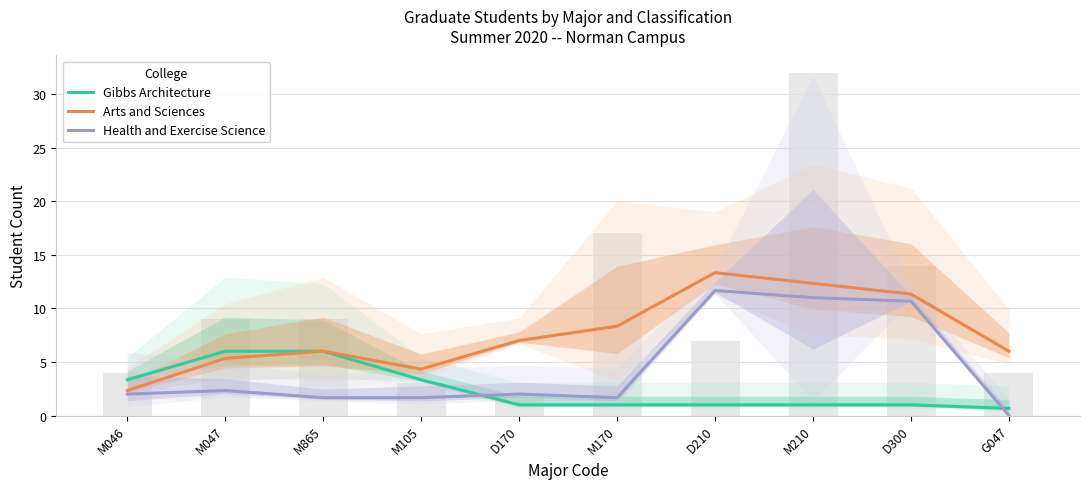

What position from the right is M170?

5